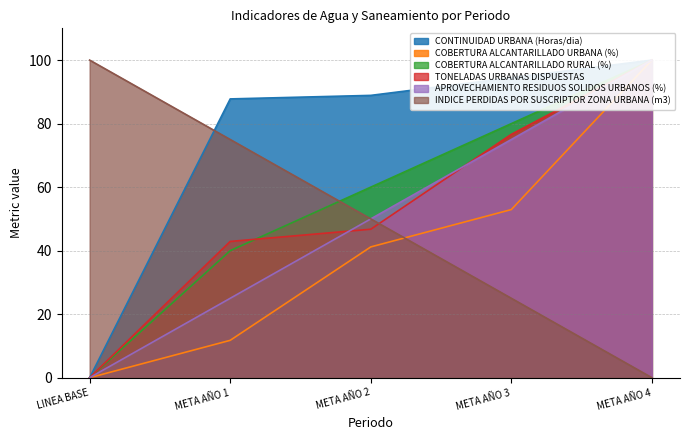

Which series has the widest spread of values?

CONTINUIDAD URBANA (Horas/dia)